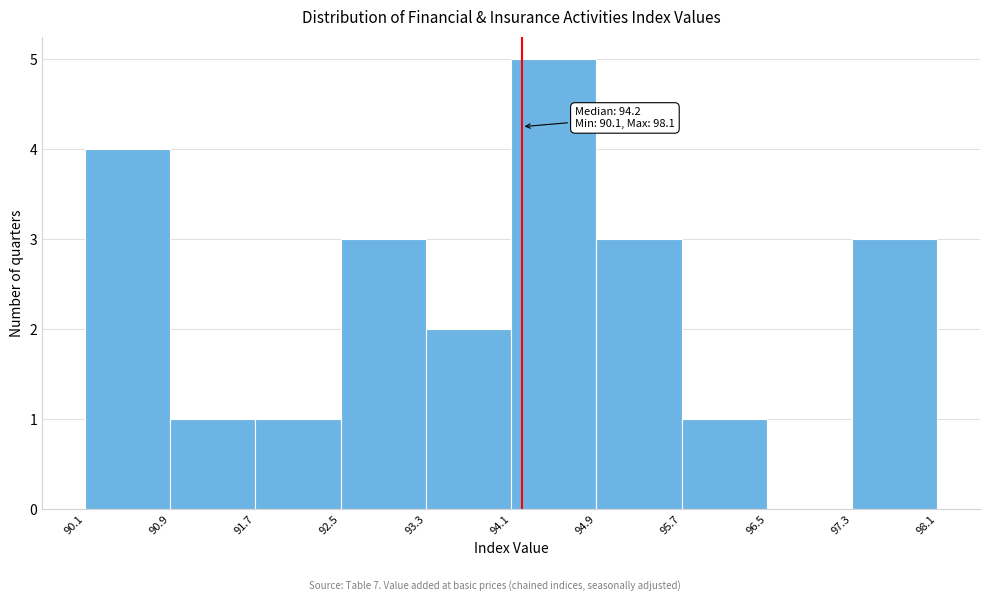

Over which range of the x-axis is the bar tallest?

94.1 to 94.9